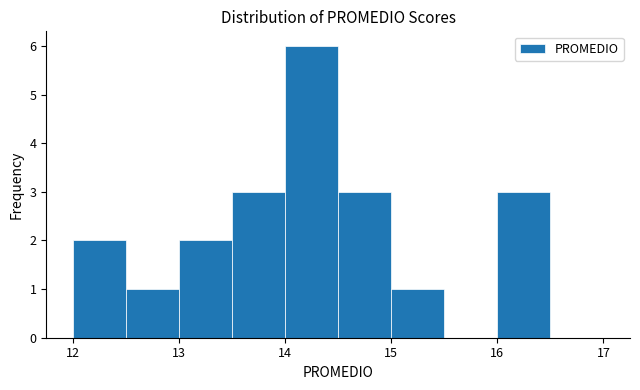

Reading left to right, transcribe this chart: for each bar, give the range it covers on the x-axis and its height. The values are not printed on the chart, so give them approximately, as read against the axis.

12.0 to 12.5: 2
12.5 to 13.0: 1
13.0 to 13.5: 2
13.5 to 14.0: 3
14.0 to 14.5: 6
14.5 to 15.0: 3
15.0 to 15.5: 1
15.5 to 16.0: 0
16.0 to 16.5: 3
16.5 to 17.0: 0